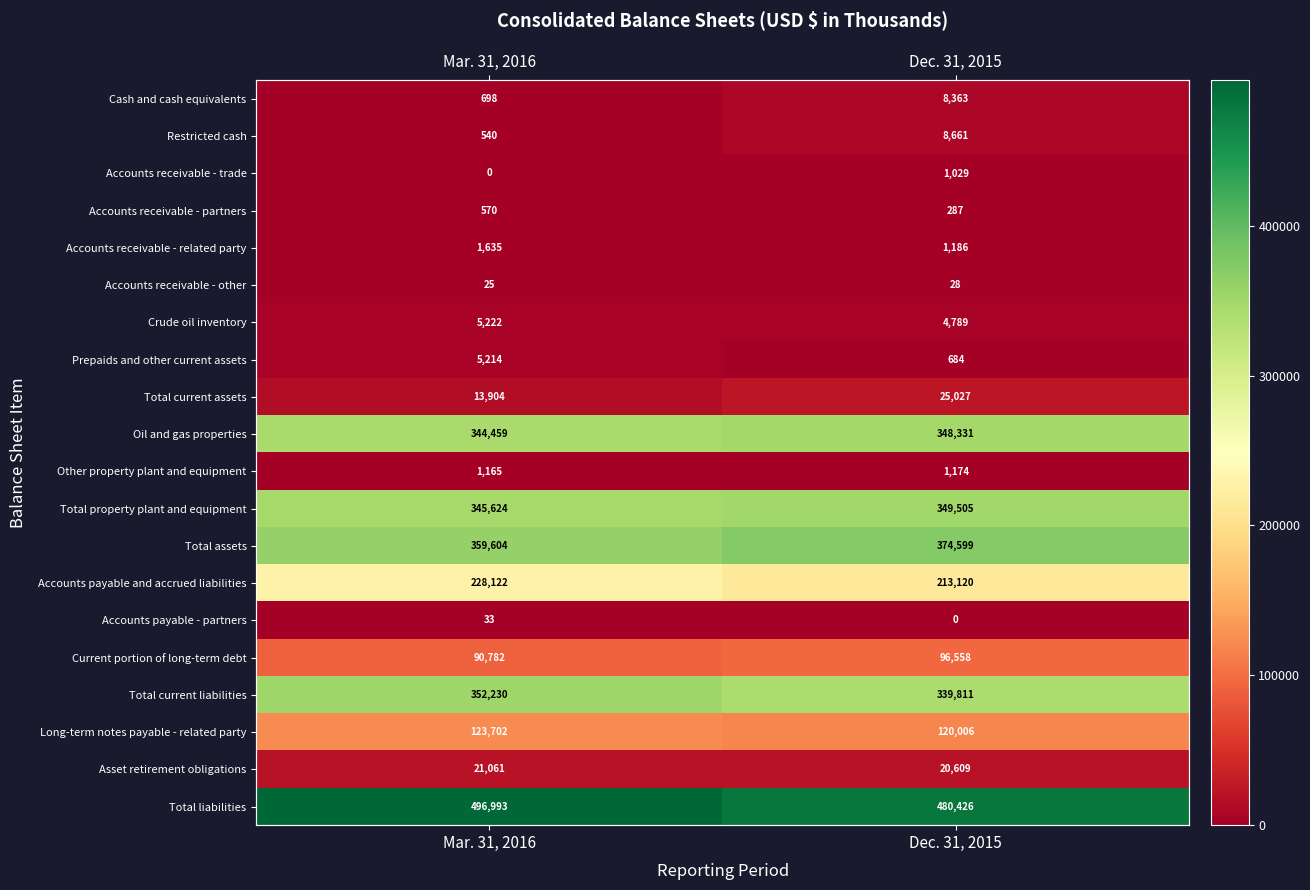

At how many categories does at least one series exceed 376950?

2